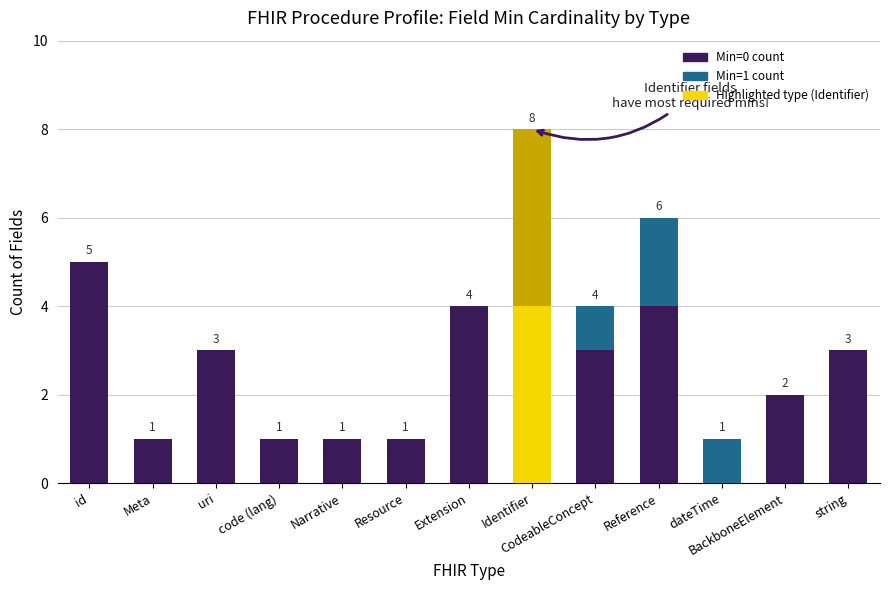

At which label does Min=0 count reach its peak?

id